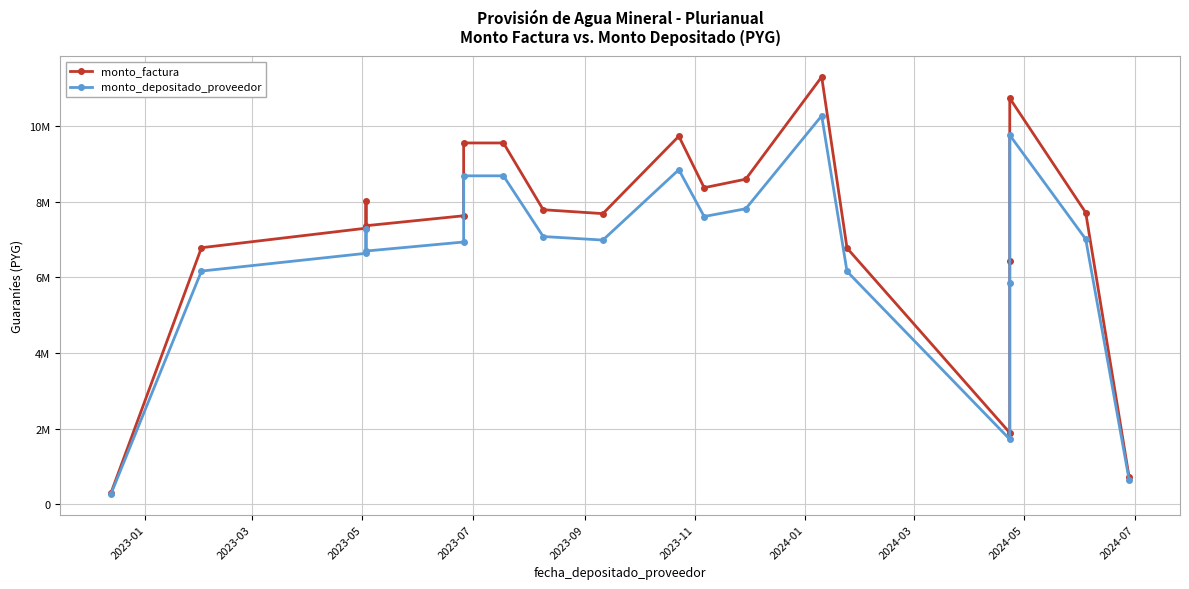

Is the value of monto_factura at 2023-03 greater than the value of monto_depositado_proveedor at 2023-11?

No